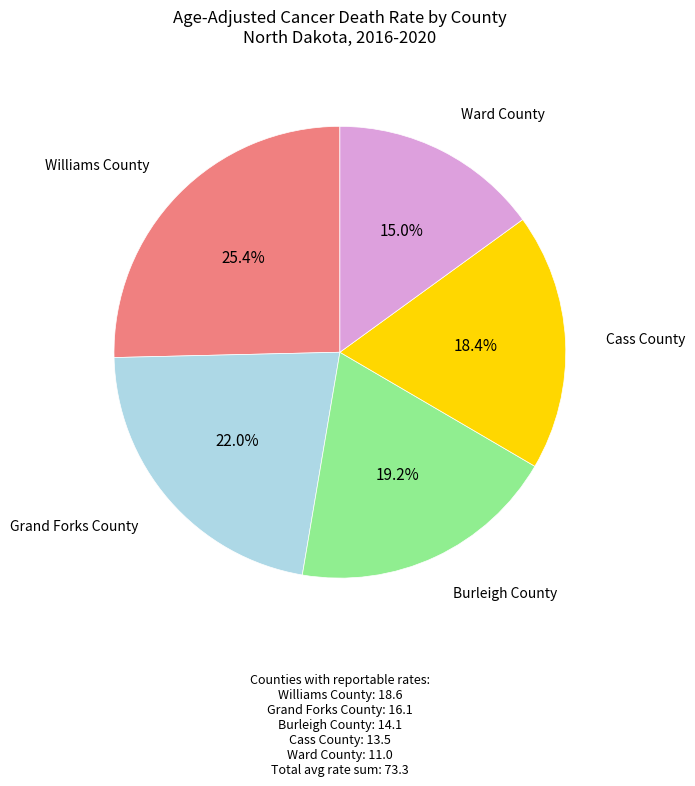

Is there any slice that represents more than half of the pie?

No